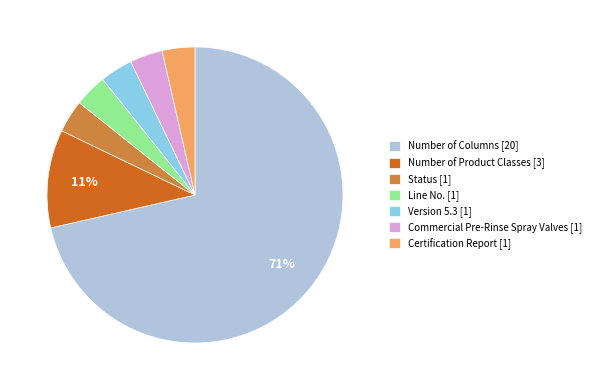

How many segments does this pie chart have?

7